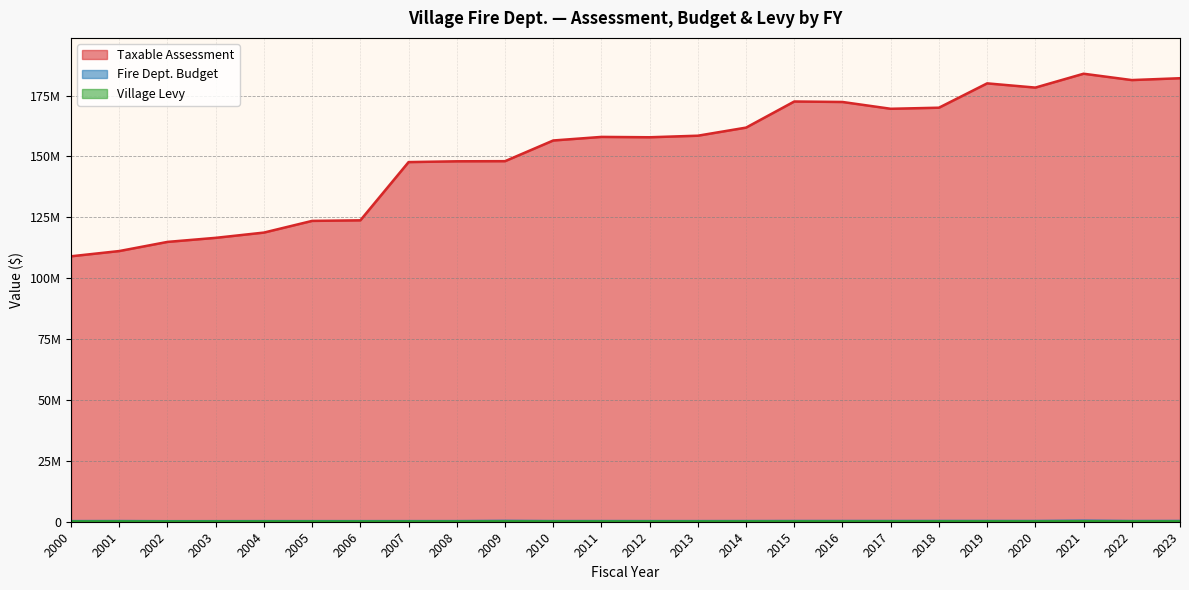

List the labels in order of Fire Dept. Budget value, smallest first.

2002, 2003, 2006, 2005, 2004, 2007, 2000, 2013, 2012, 2008, 2010, 2011, 2014, 2001, 2022, 2016, 2015, 2017, 2020, 2019, 2018, 2023, 2009, 2021